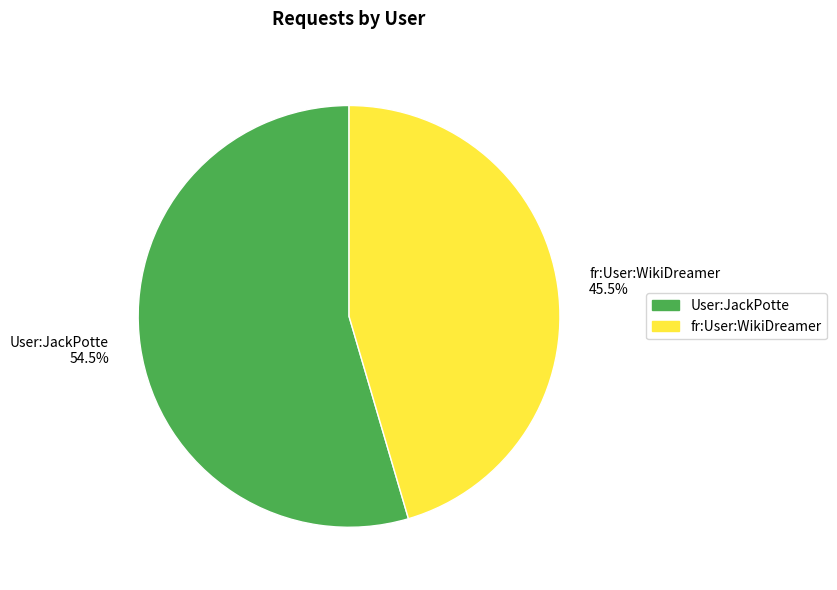

Is it true that User:JackPotte is 65% of the pie?

False